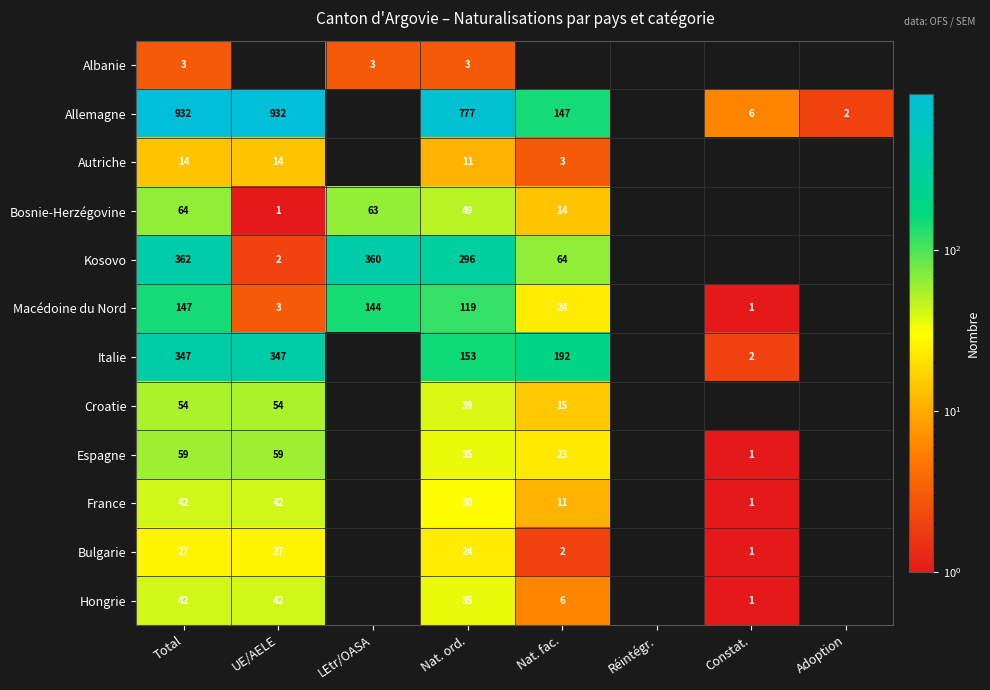

Which has a higher value, Total or UE/AELE?

Total